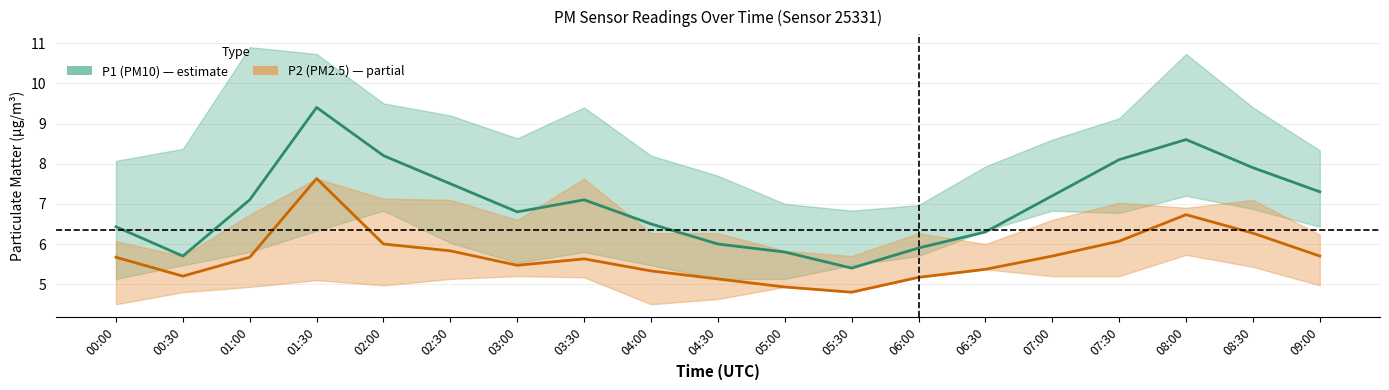

Reading left to right, transcribe all the data shown in this chart.

P1 (PM10): 6.4	5.7	7.1	9.4	8.2	7.5	6.8	7.1	6.5	6.0	5.8	5.4	5.9	6.3	7.2	8.1	8.6	7.9	7.3
P2 (PM2.5): 5.7	5.2	5.7	7.6	6.0	5.8	5.5	5.6	5.3	5.1	4.9	4.8	5.2	5.4	5.7	6.1	6.7	6.3	5.7